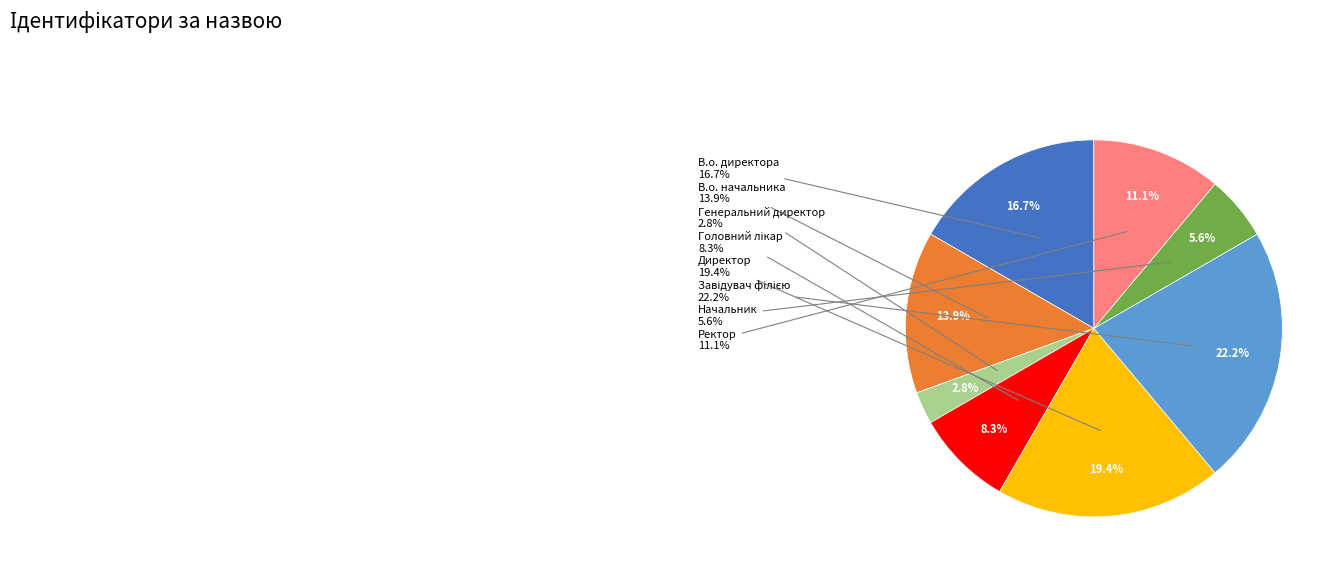

Which category has the biggest portion of the pie?

Завідувач філією